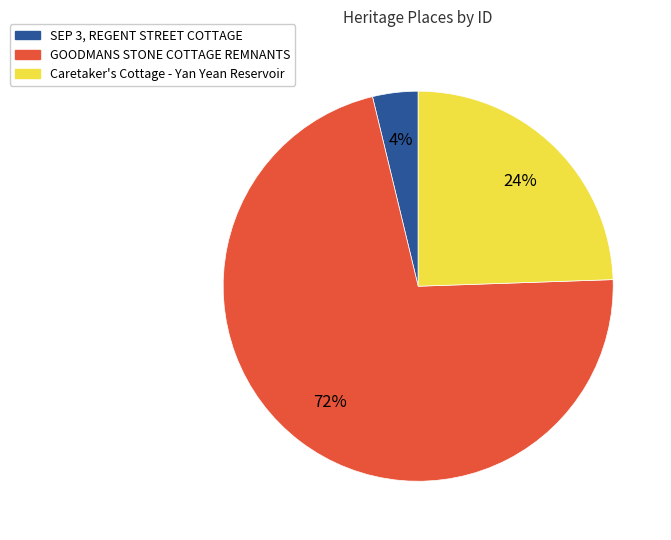

Count the number of slices in the pie.

3